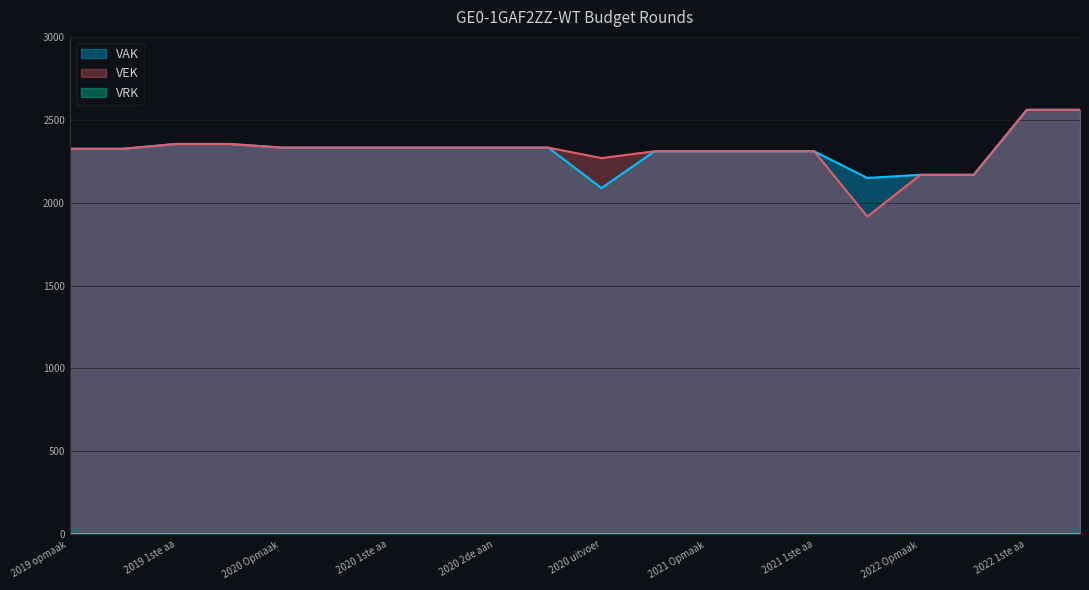

What is the maximum value shown in the chart?

2560